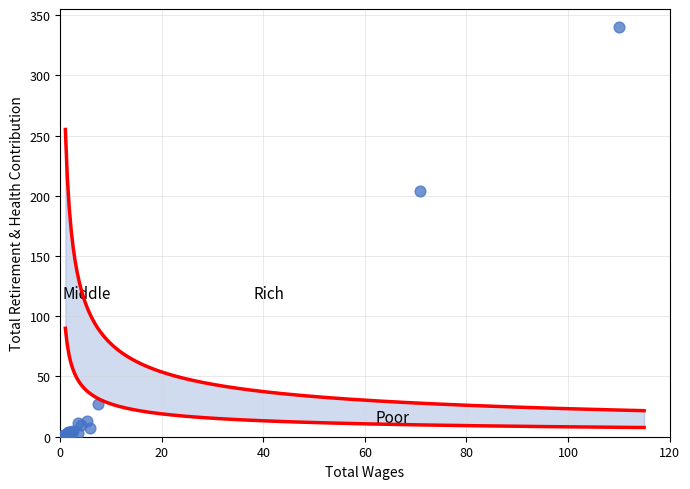

What Y value in the scatter plot is closest to 170?

204.3